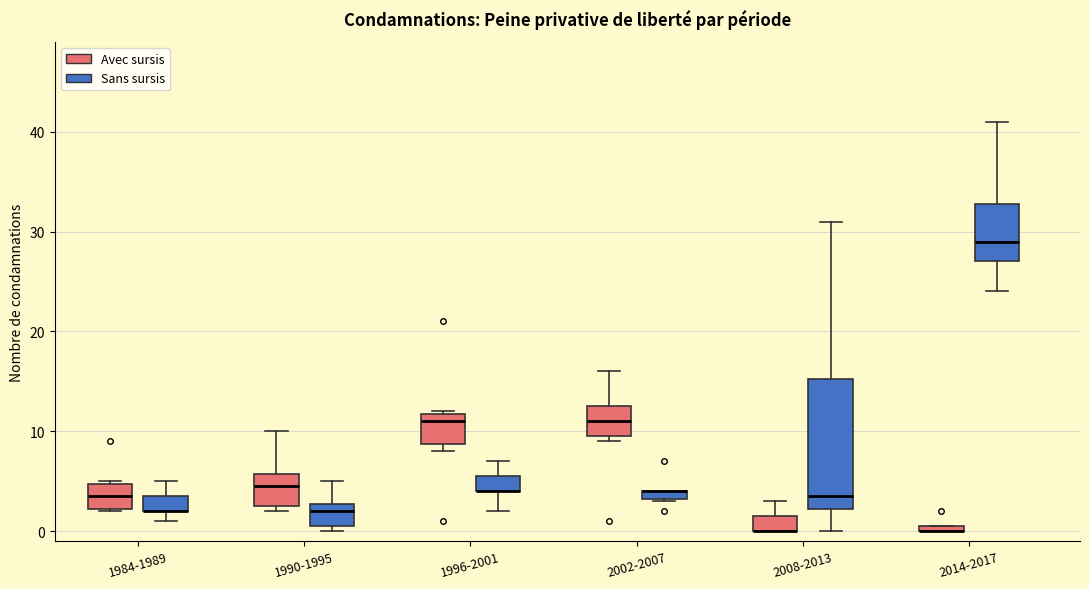

Where does the lower whisker of the box for 2014-2017 (Sans sursis) end on the y-axis? The values are not printed on the chart, so give them approximately, as read against the axis.

24